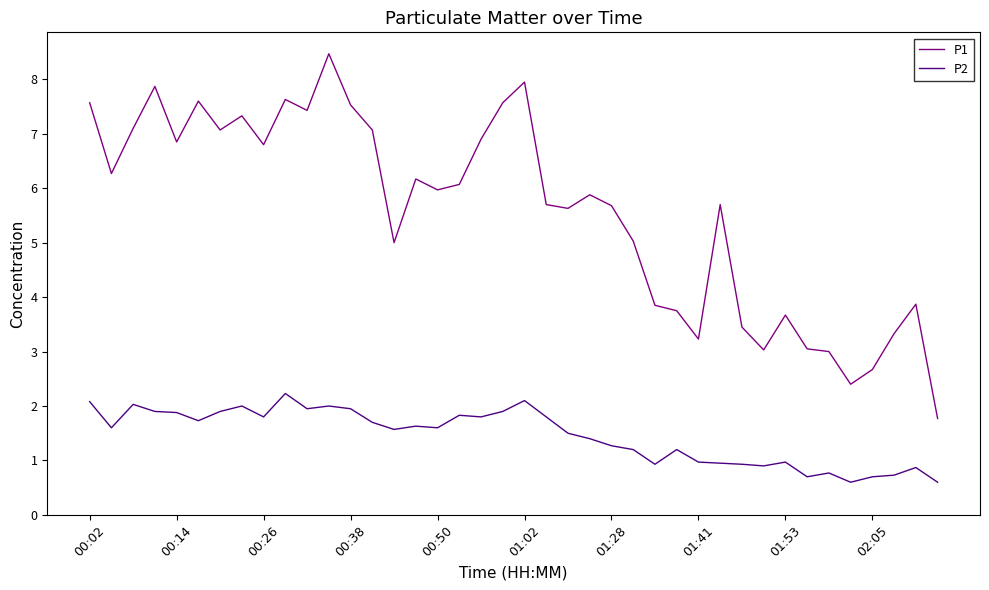

Which series has the largest total across all categories?

P1